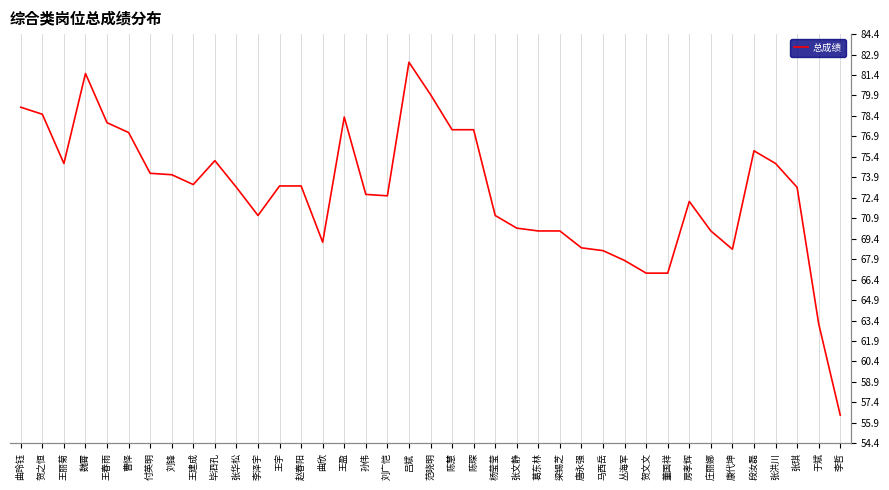

List the labels in order of value, smallest first.

李哲, 于斌, 贺文文, 董国祥, 丛海军, 马西岳, 康代坤, 唐永强, 曲欣, 葛东林, 梁锡芝, 庄丽娜, 张文静, 李泽宇, 杨莹莹, 房孝辉, 刘广恺, 孙伟, 张华松, 张琪, 王宇, 赵春阳, 王建成, 刘锋, 付英明, 王丽菊, 张洪川, 毕泗孔, 段汝磊, 曹怿, 陈慧, 陈琛, 王春雨, 王盈, 贺之恒, 曲玲钰, 范晓明, 魏霄, 吕斌